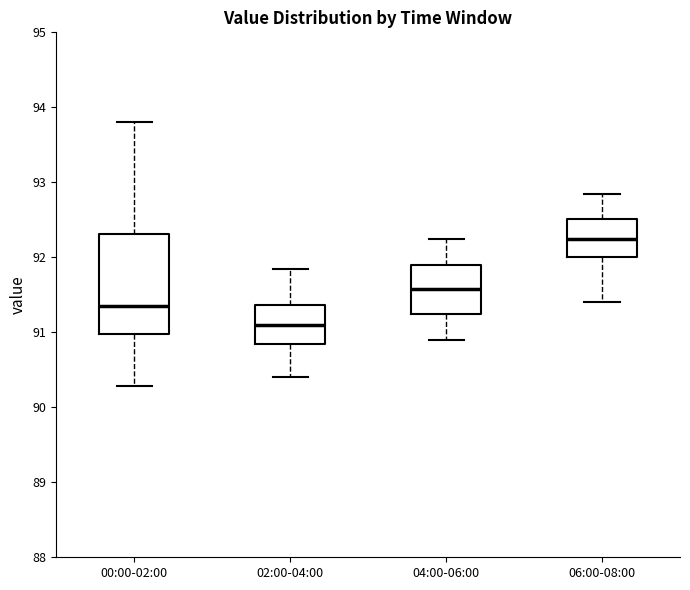

Which box has the highest median line?

06:00-08:00